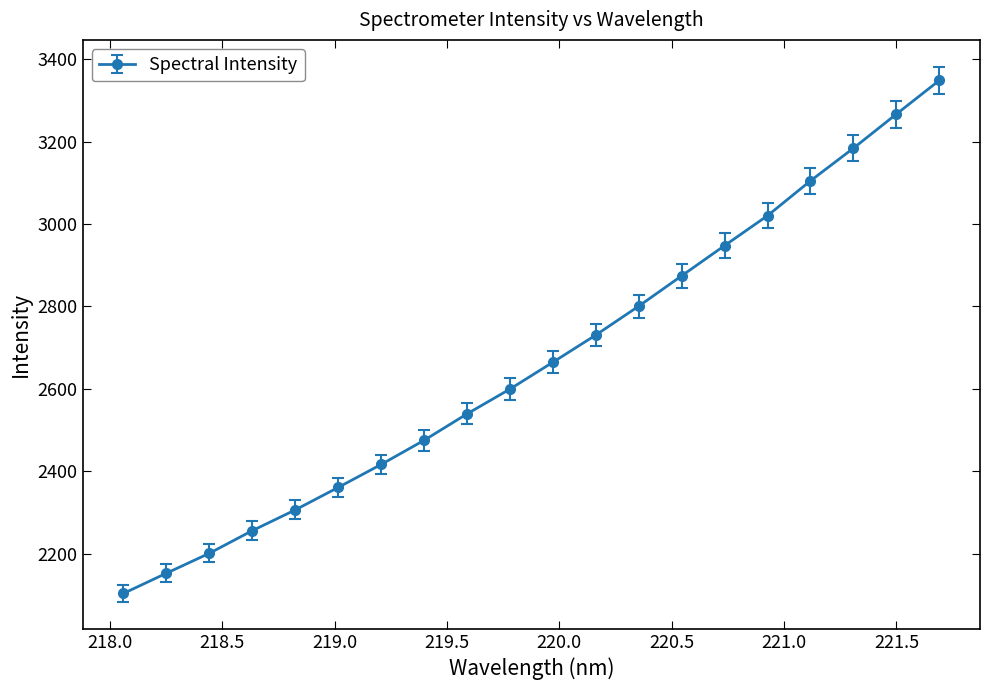

What is the maximum value shown in the chart?

3348.0